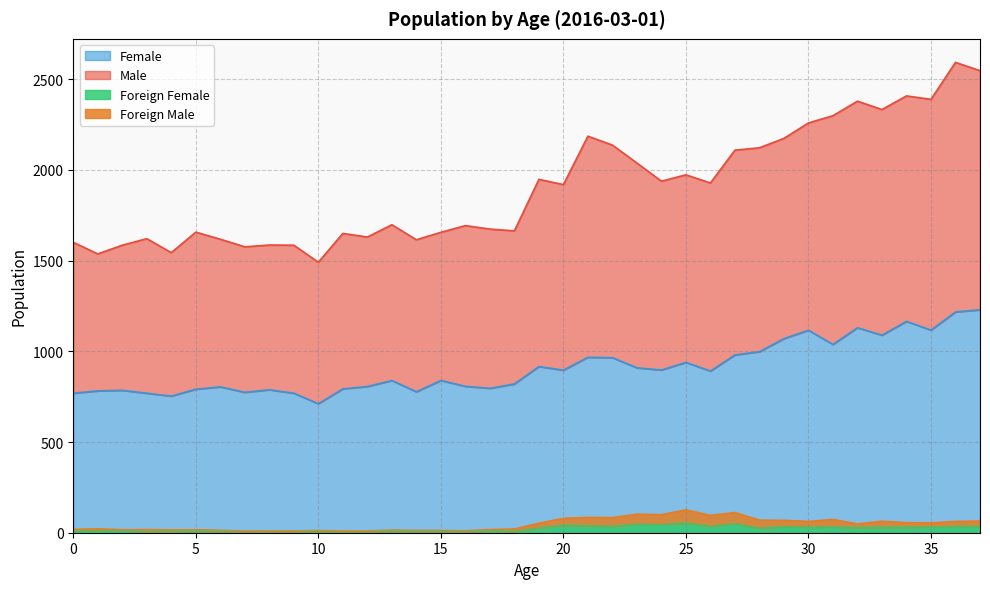

Which series has the largest total across all categories?

Male